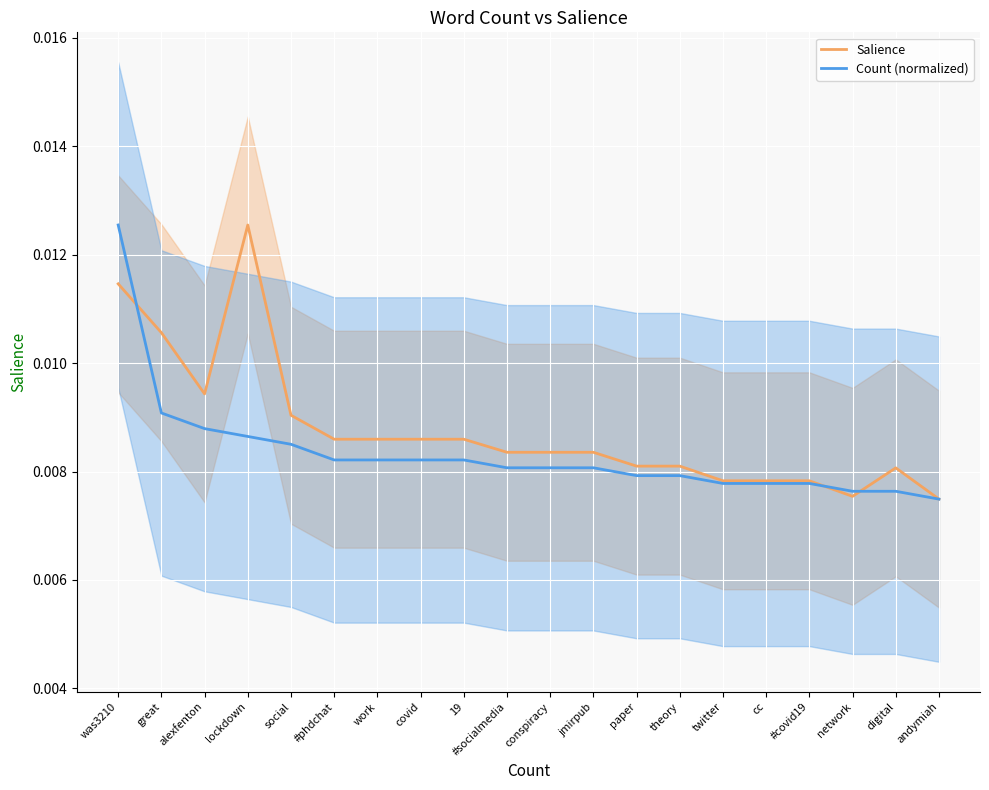

Which series has the largest range (max minus min)?

Salience